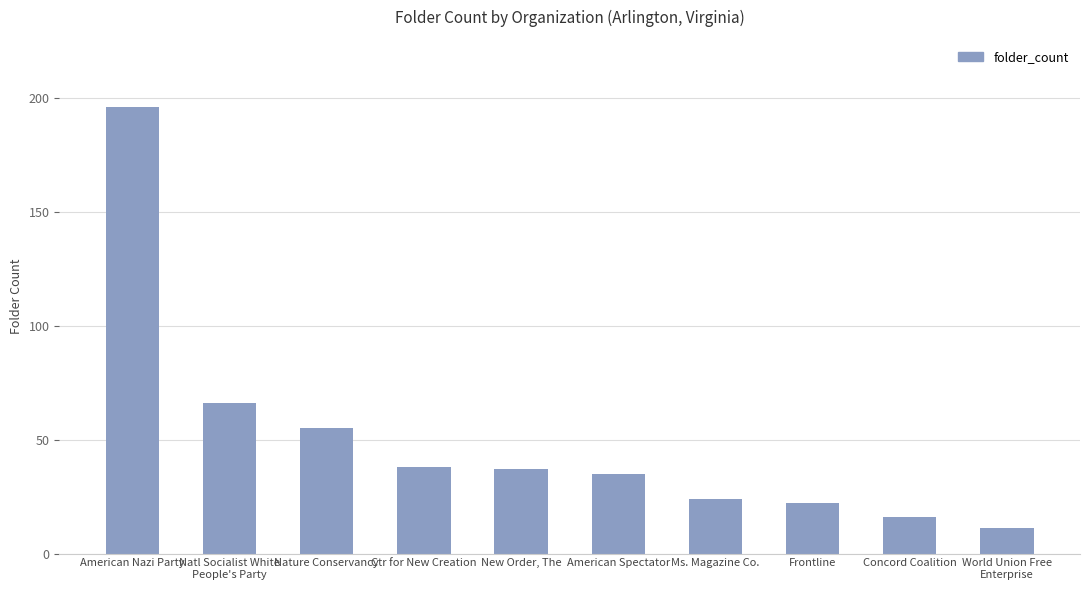

What is the label of the 4th bar from the left?

Ctr for New Creation